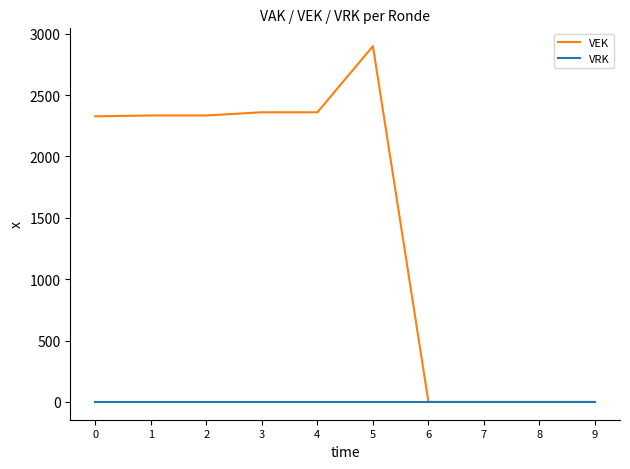

What is the greatest value displayed?

2899